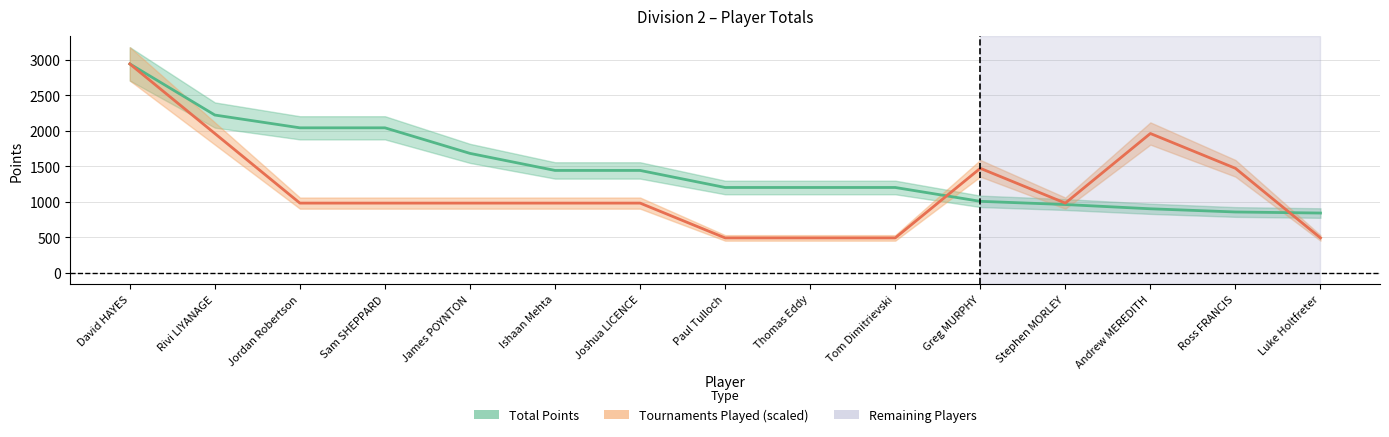

How many data points in Tournaments Played are above 980?

5